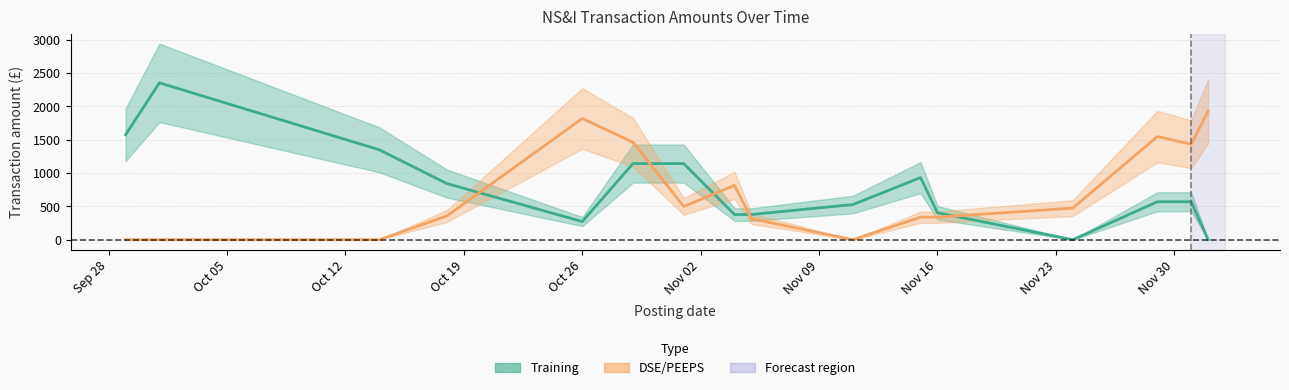

Between 2021-09-29 and 2021-11-24, which is larger?

2021-09-29